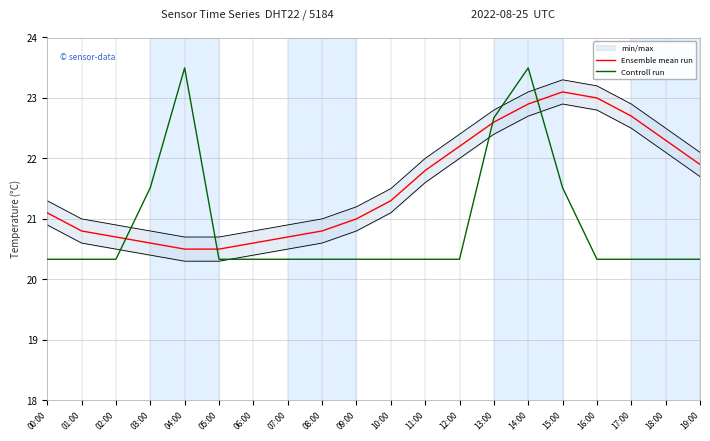

What is the sum of all Ensemble mean run values?

431.1